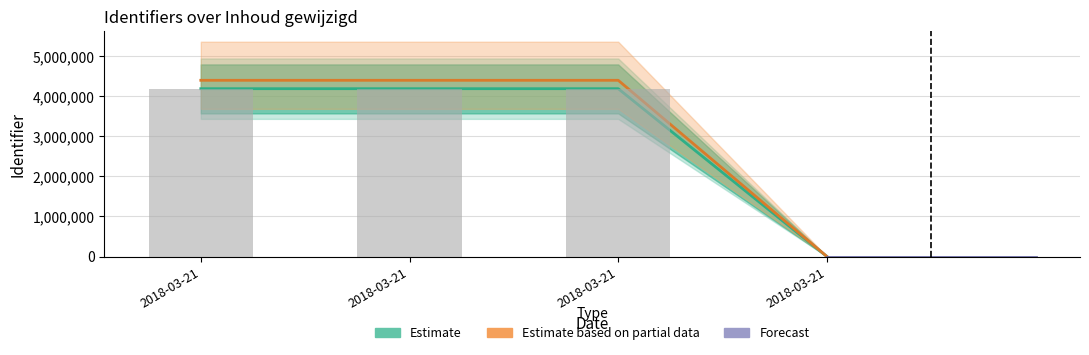

What is the change in value from 2018-03-21 19:28:11 to 2018-03-21 19:24:54?

+4184181